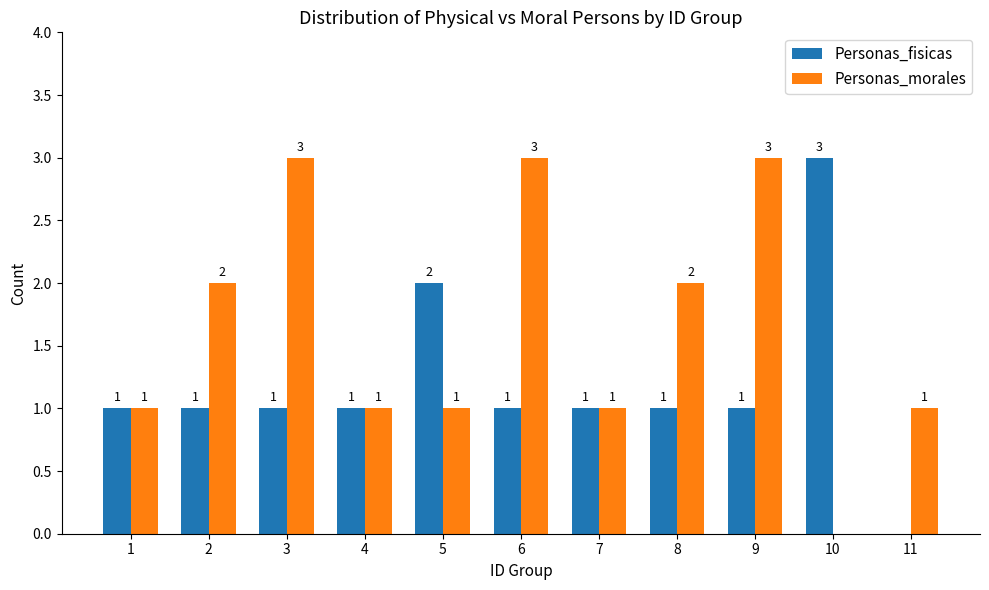

Between 5 and 11, which series saw the biggest shift?

Personas_fisicas